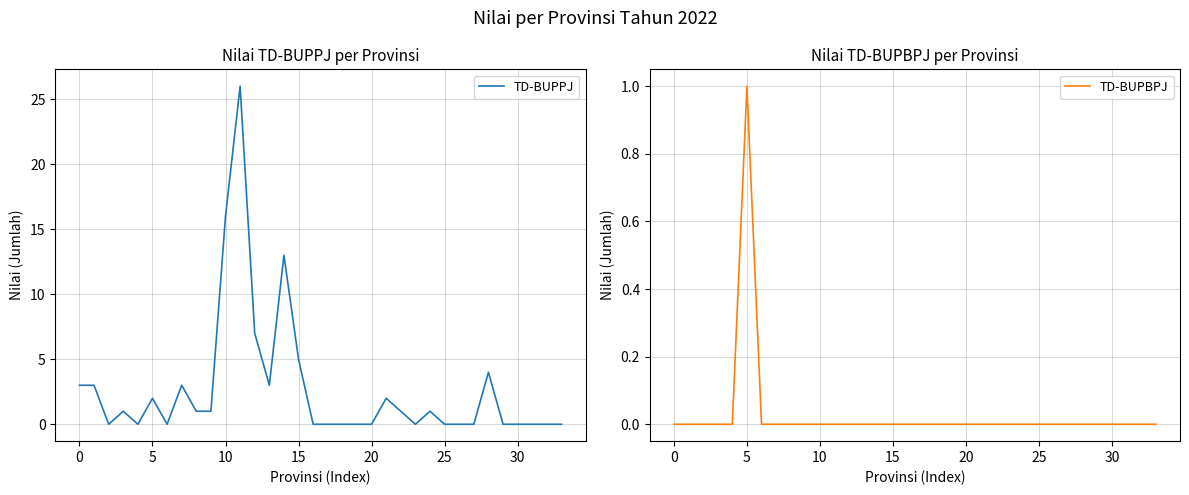

What is the sum of the TD-BUPPJ values at 10 and 30?

16